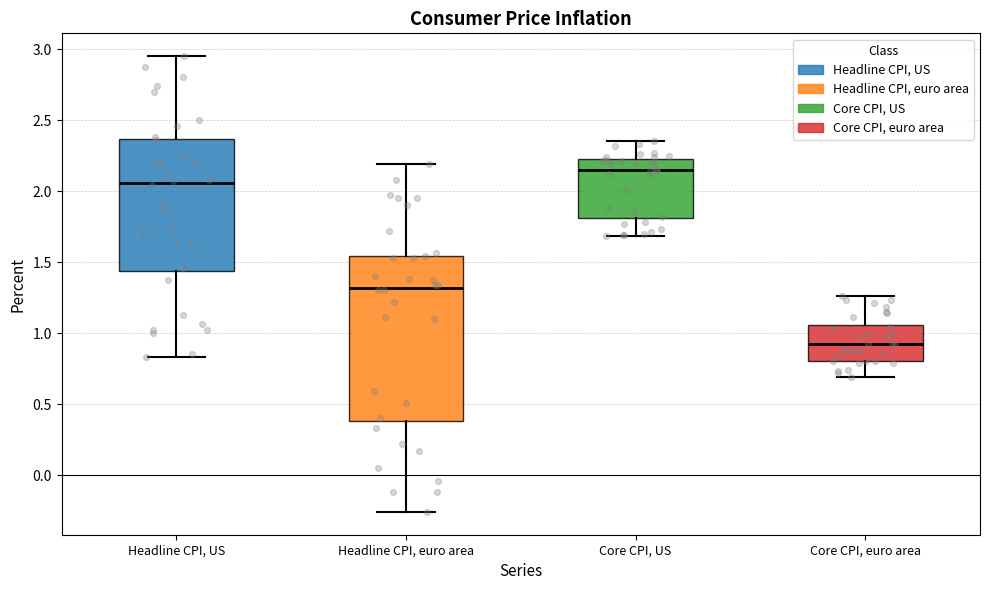

Where does the lower whisker of the box for Headline CPI, euro area end on the y-axis? The values are not printed on the chart, so give them approximately, as read against the axis.

-0.25